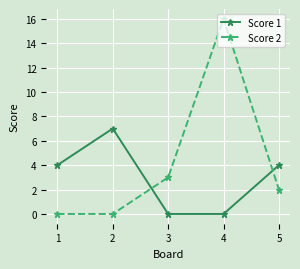

True or false: Score 2 and Score 1 intersect in this chart.

True